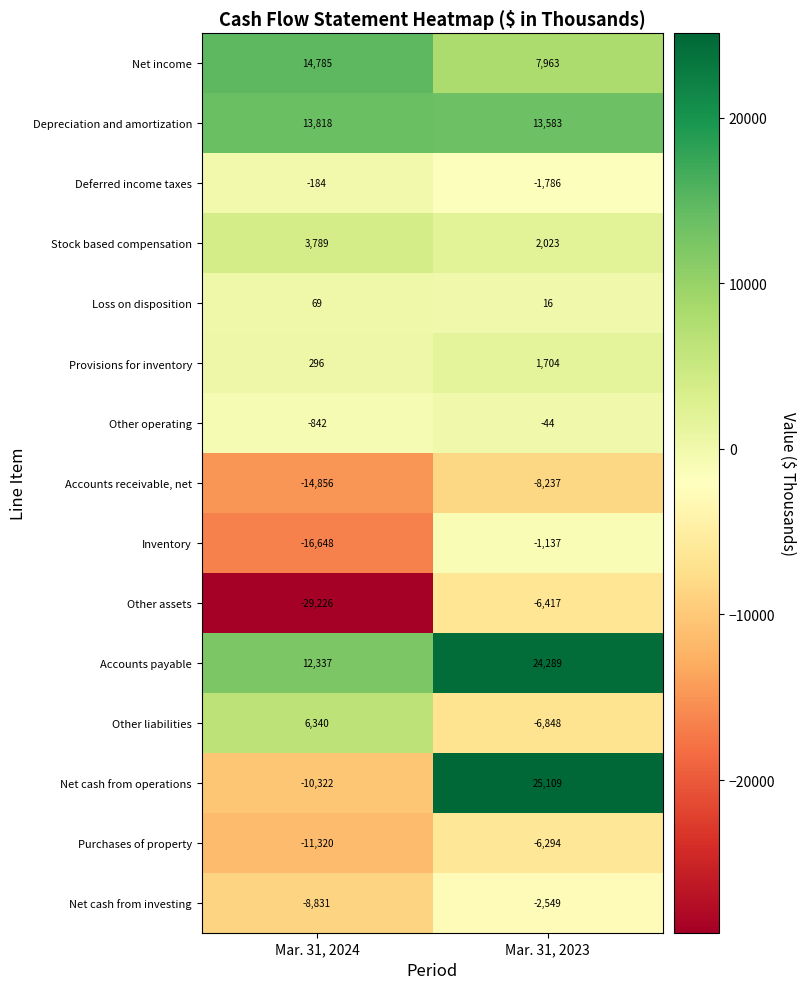

How many distinct data groups are displayed?

15